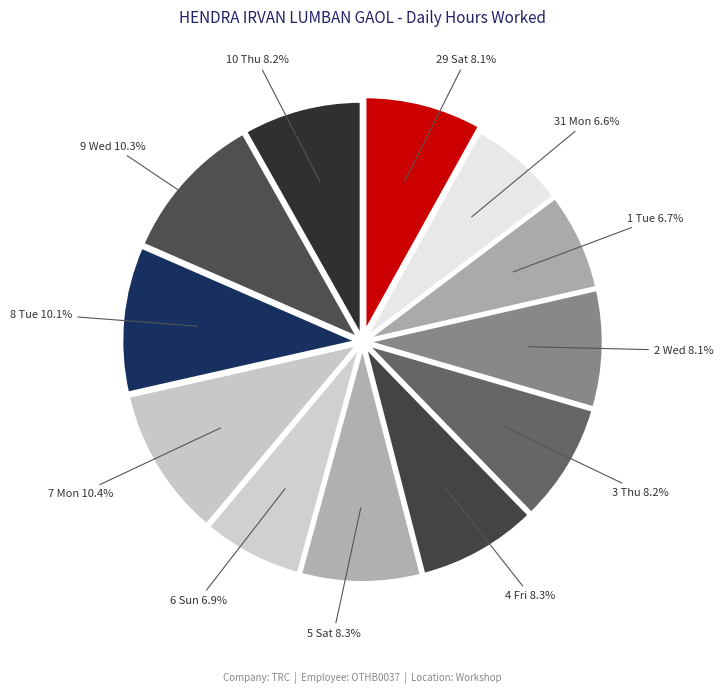

How many segments does this pie chart have?

12